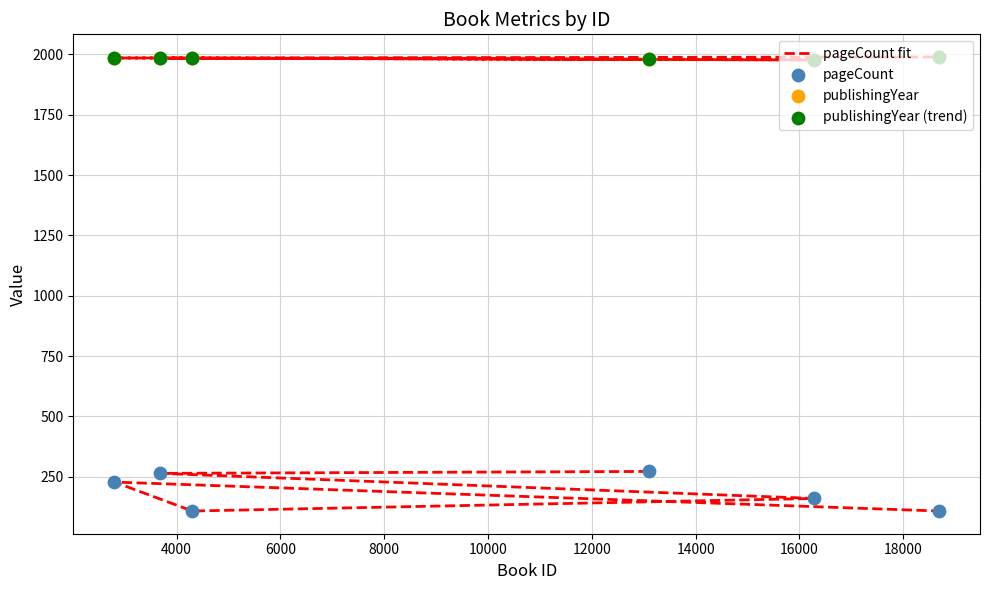

Which series has the largest total across all categories?

publishingYear